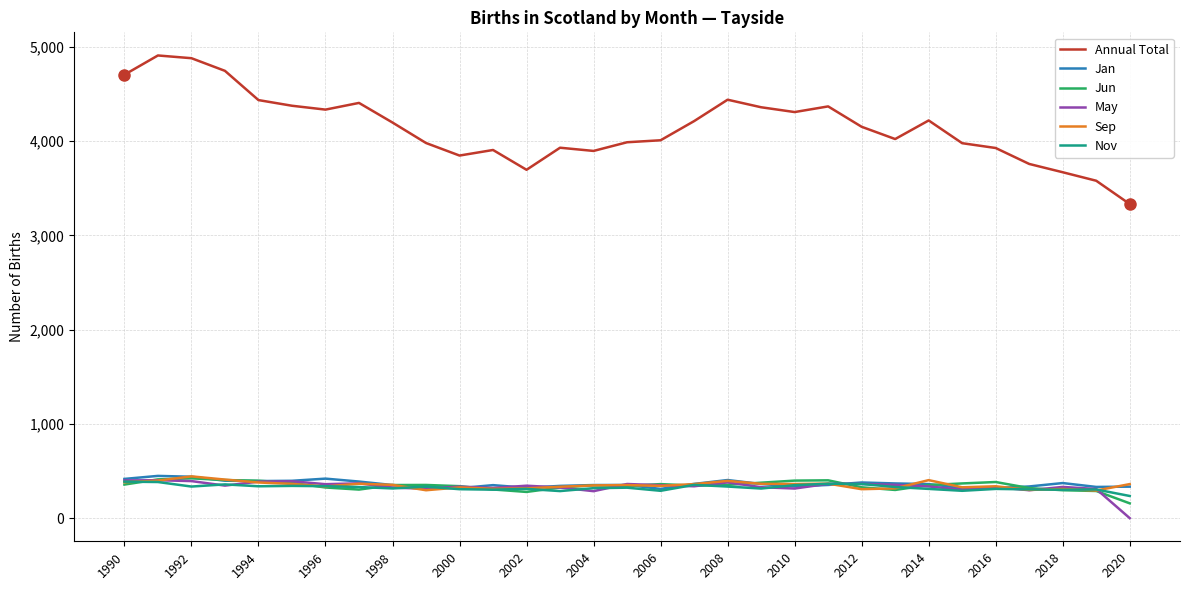

True or false: Jan and Annual Total cross at least once.

False